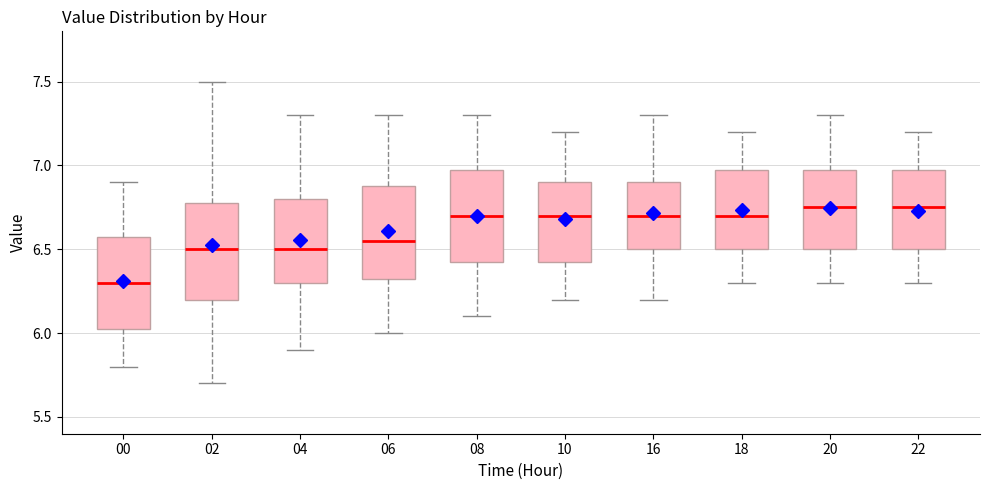

Reading left to right, read every box against the y-axis: the position of its median line, the range the box covers, and the ends of its whiskers. The values are not printed on the chart, so give them approximately, as read against the axis.

00: median 6.30, box 6.05 to 6.60, whiskers 5.80 to 6.90
02: median 6.50, box 6.20 to 6.80, whiskers 5.70 to 7.50
04: median 6.50, box 6.30 to 6.80, whiskers 5.90 to 7.30
06: median 6.55, box 6.35 to 6.90, whiskers 6.00 to 7.30
08: median 6.70, box 6.45 to 7.00, whiskers 6.10 to 7.30
10: median 6.70, box 6.45 to 6.90, whiskers 6.20 to 7.20
16: median 6.70, box 6.50 to 6.90, whiskers 6.20 to 7.30
18: median 6.70, box 6.50 to 7.00, whiskers 6.30 to 7.20
20: median 6.75, box 6.50 to 7.00, whiskers 6.30 to 7.30
22: median 6.75, box 6.50 to 7.00, whiskers 6.30 to 7.20